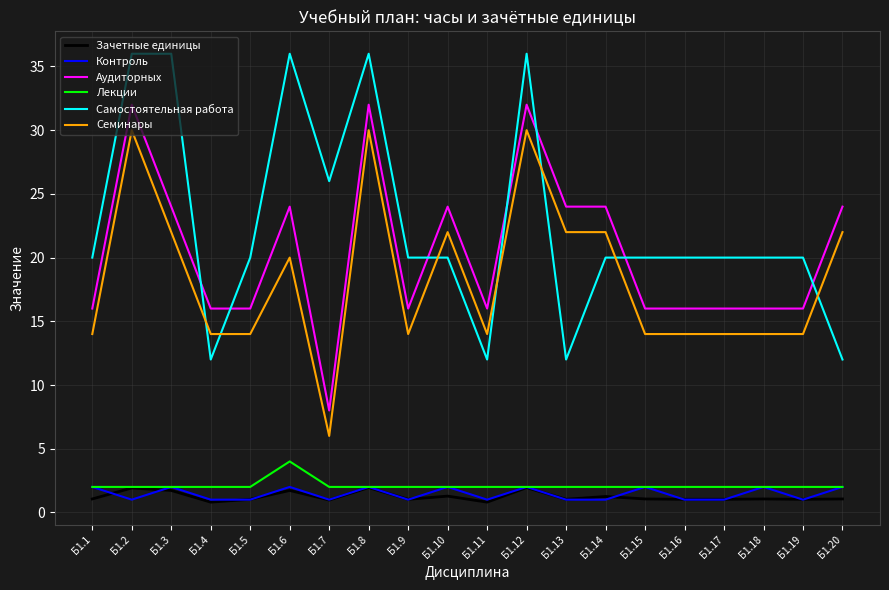

The value of Самостоятельная работа at Б1.1 is 34.1. True or false?

False